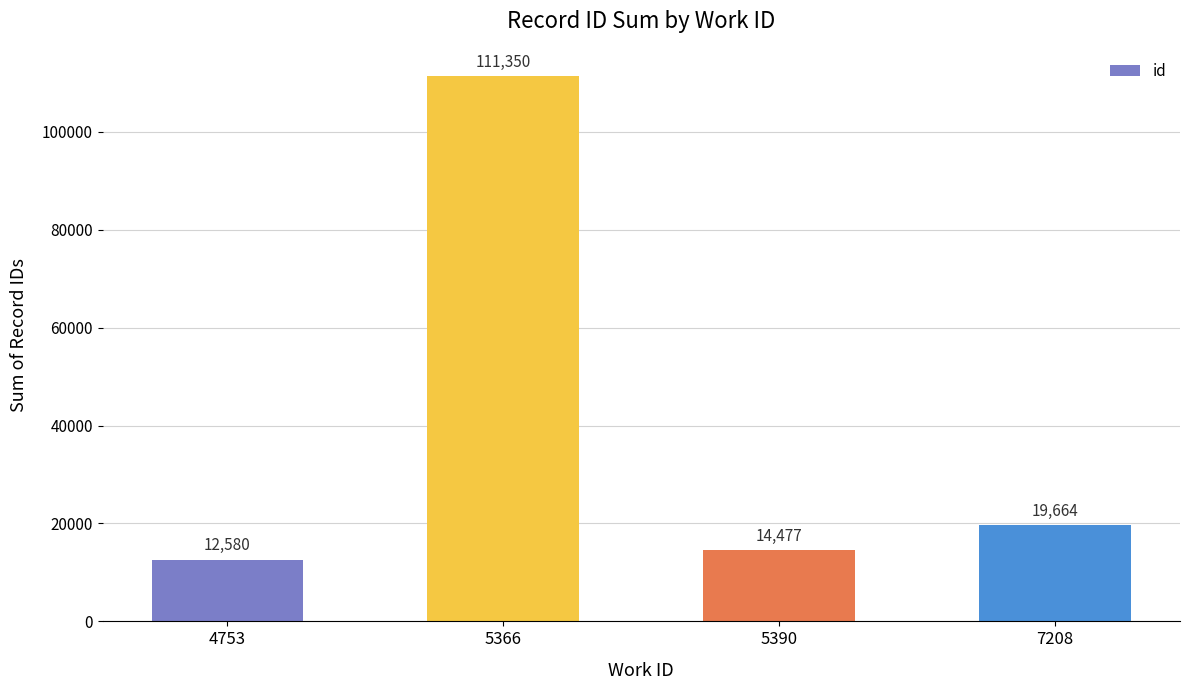

List the labels in order of value, largest first.

5366, 7208, 5390, 4753